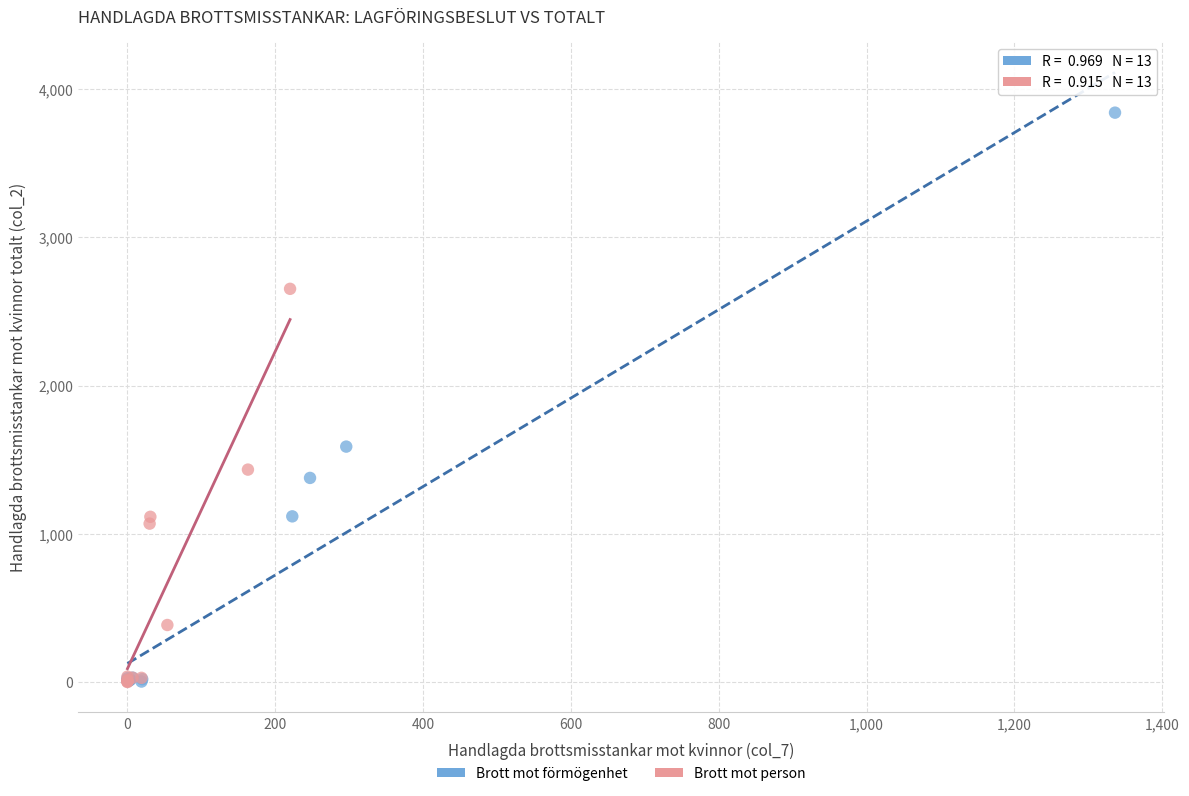

Which series contains the highest Y value?

Brott mot förmögenhet